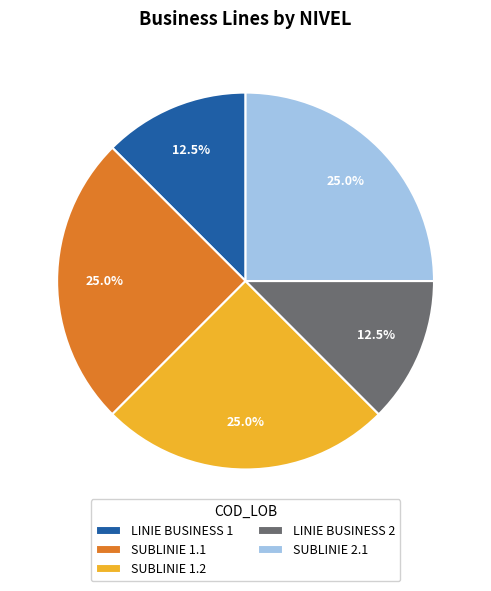

How many segments does this pie chart have?

5